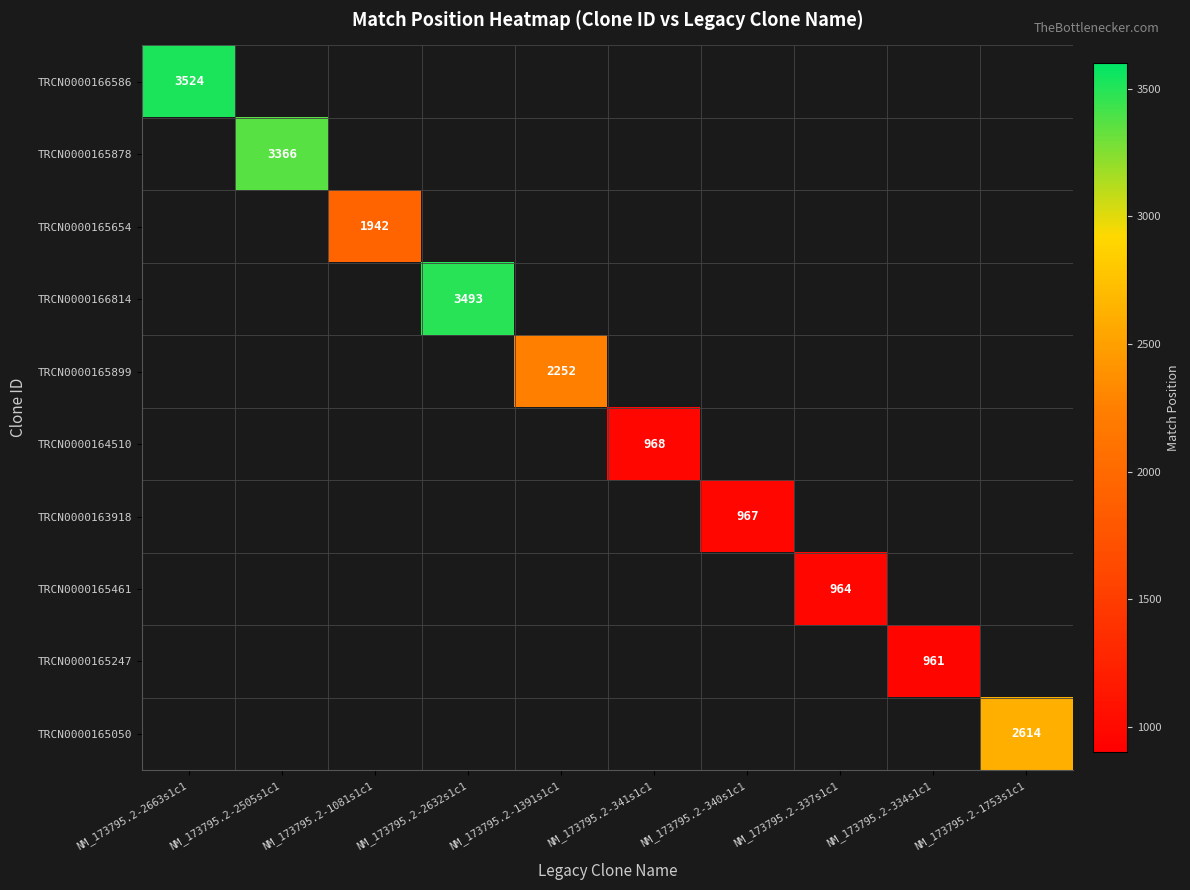

True or false: TRCN0000164510 has a value of 968 at NM_173795.2-341s1c1.

True